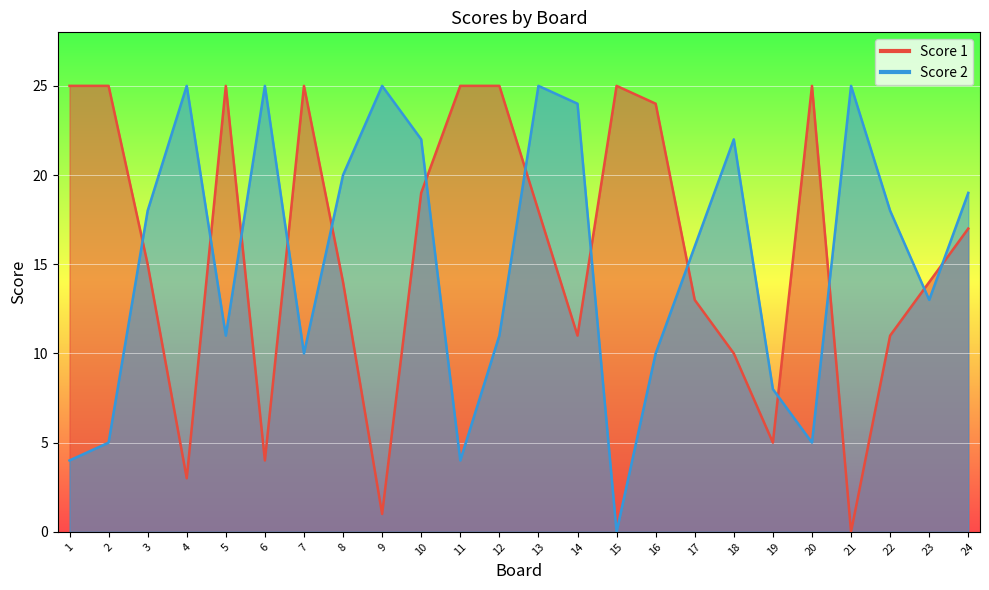

Reading right to left, what are all the values shown in this chart?

Score 1: 17	14	11	0	25	5	10	13	24	25	11	18	25	25	19	1	14	25	4	25	3	15	25	25
Score 2: 19	13	18	25	5	8	22	16	10	0	24	25	11	4	22	25	20	10	25	11	25	18	5	4